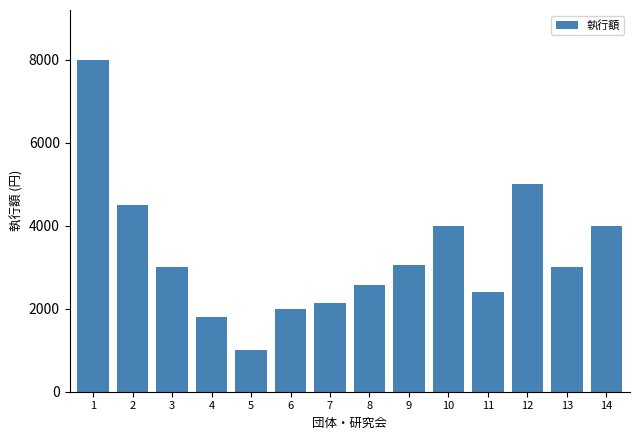

Reading left to right, list all the values displayed in this chart.

1=8000	2=4500	3=3000	4=1800	5=1000	6=2000	7=2150	8=2580	9=3050	10=4000	11=2400	12=5000	13=3000	14=4000